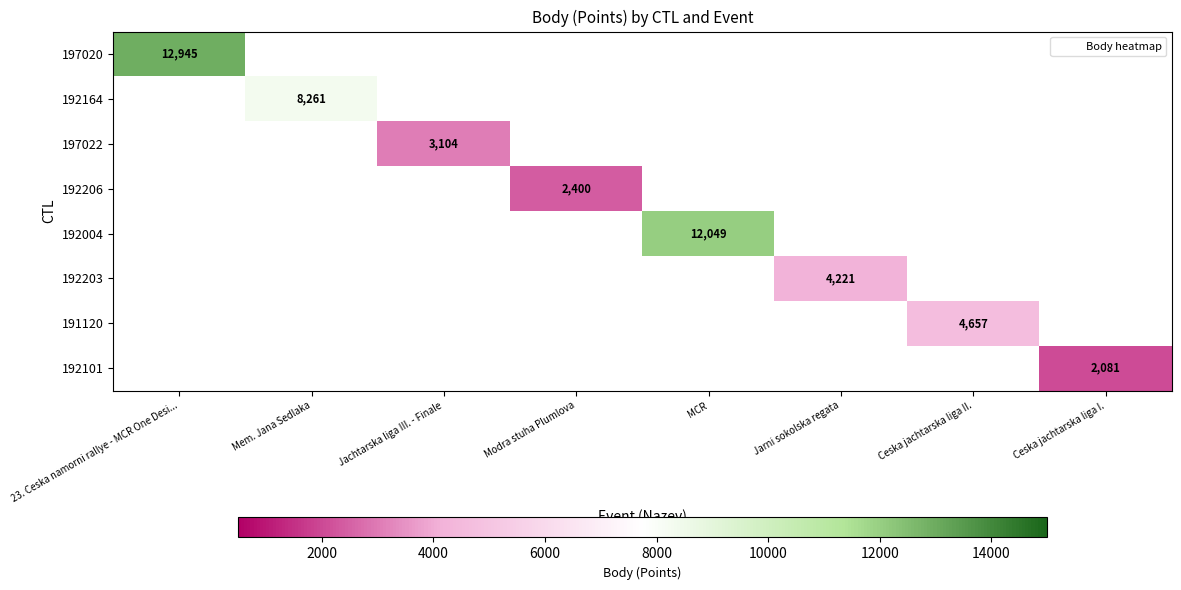

Which series has the widest spread of values?

197020